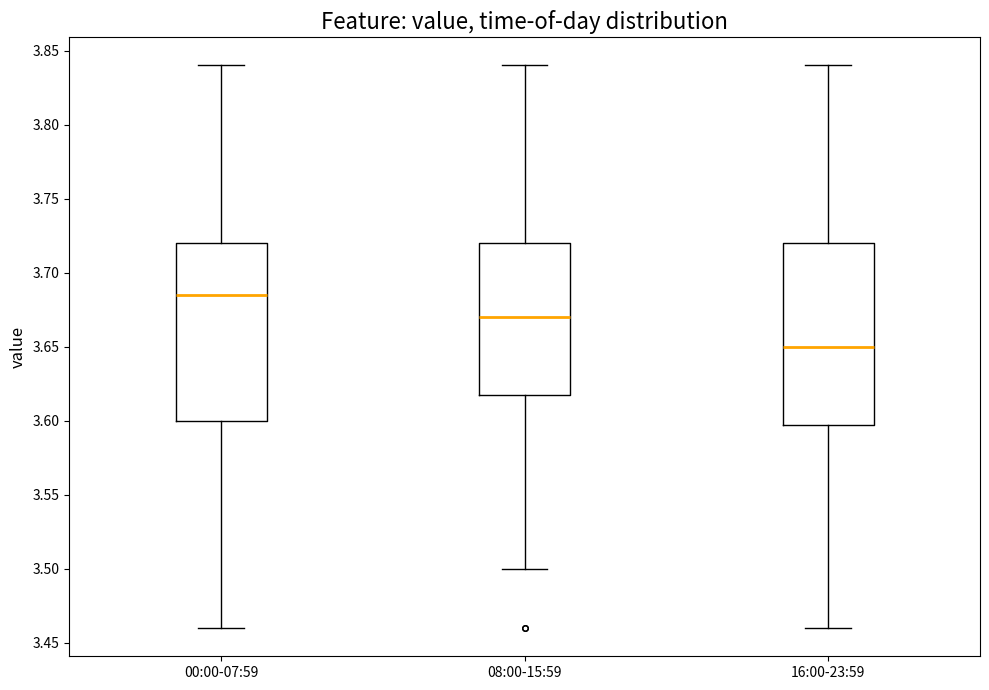

Where does the lower whisker of the box for 00:00-07:59 end on the y-axis? The values are not printed on the chart, so give them approximately, as read against the axis.

3.460